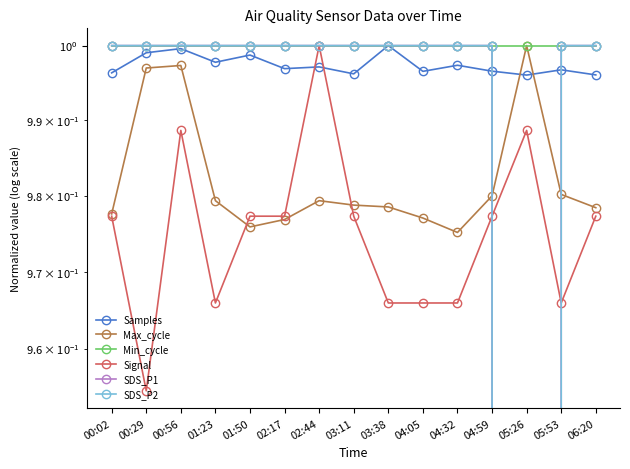

At how many categories does at least one series exceed 0?

15